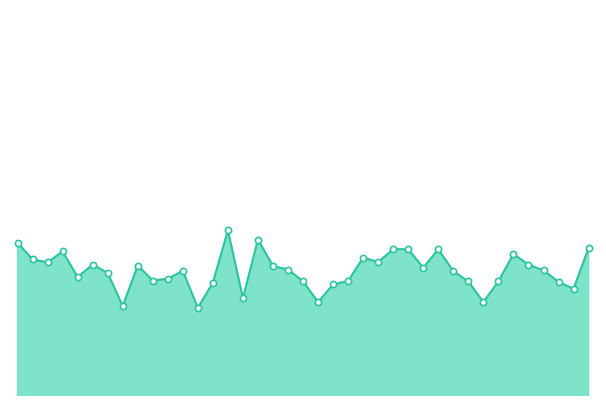

Is this an area chart (filled region under the line)?

Yes